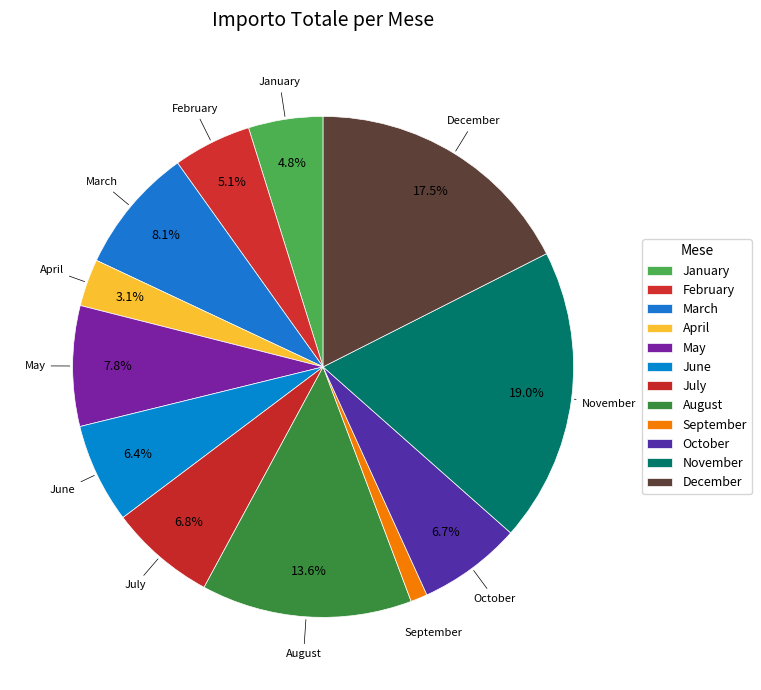

Which category has the biggest portion of the pie?

November